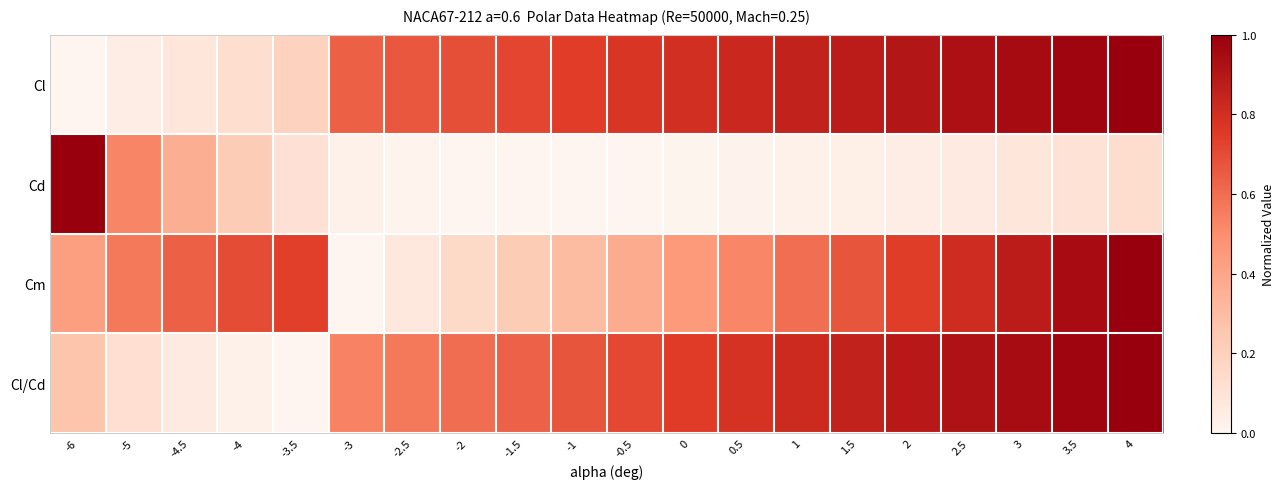

Which has a higher value, 1 or -2.5?

1